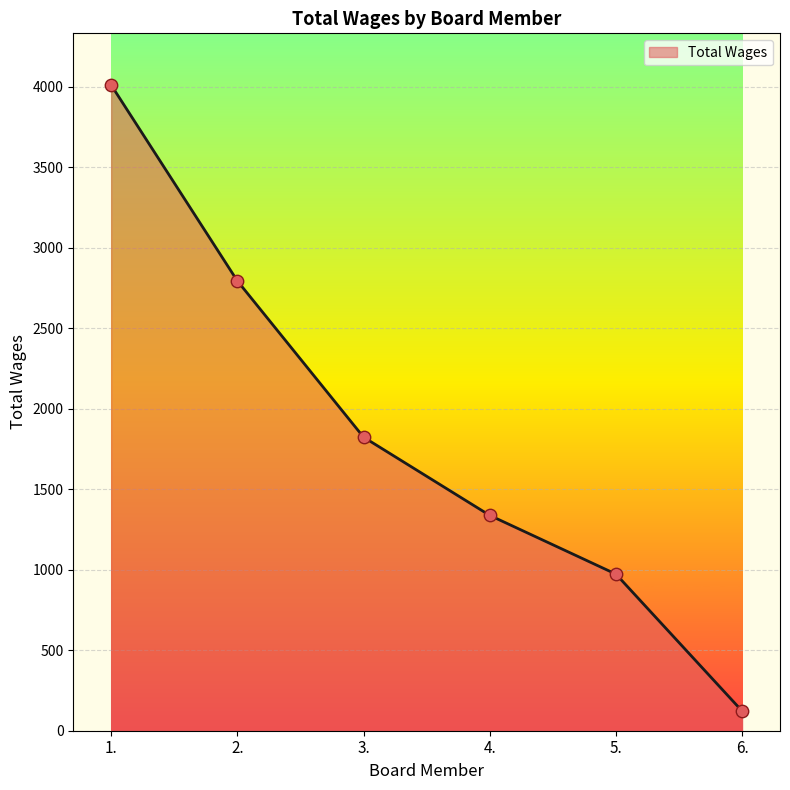

Between 4. and 2., which is larger?

2.